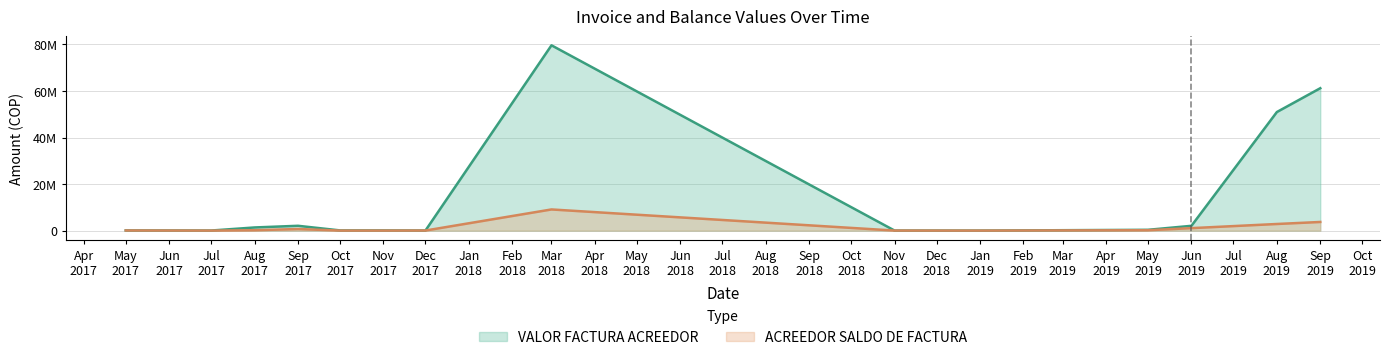

What is the difference between the maximum and minimum values in the ACREEDOR SALDO DE FACTURA series?

9084890